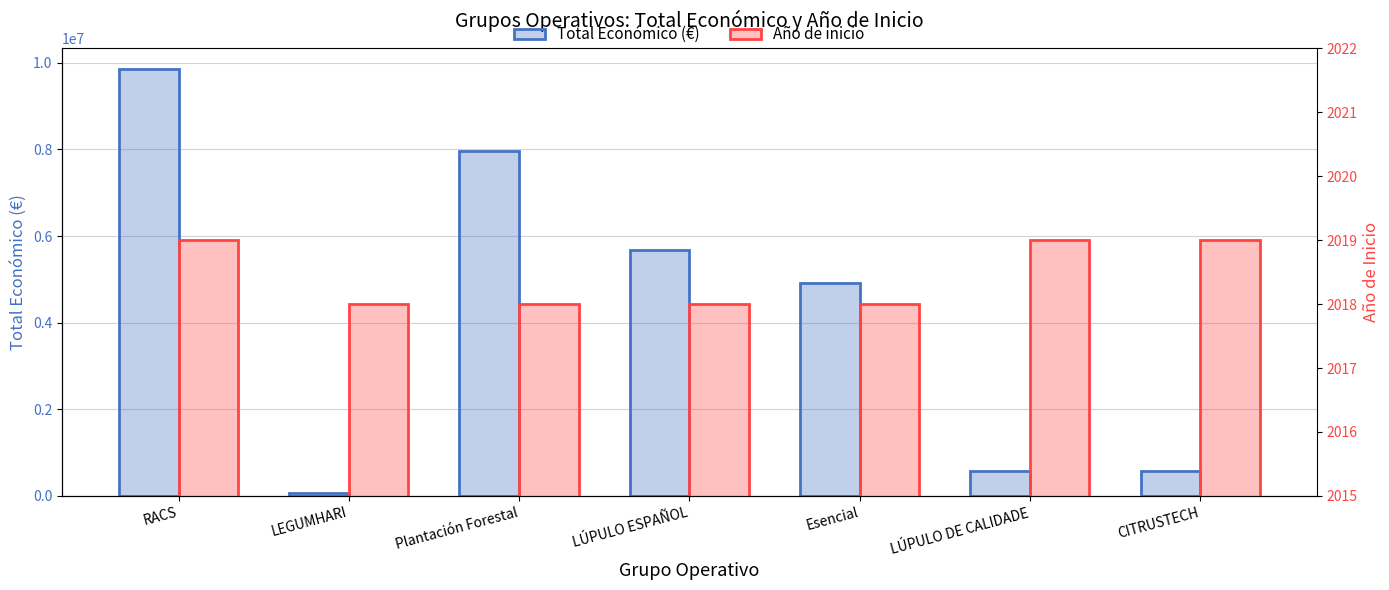

What is the label of the 6th bar from the right?

LEGUMHARI